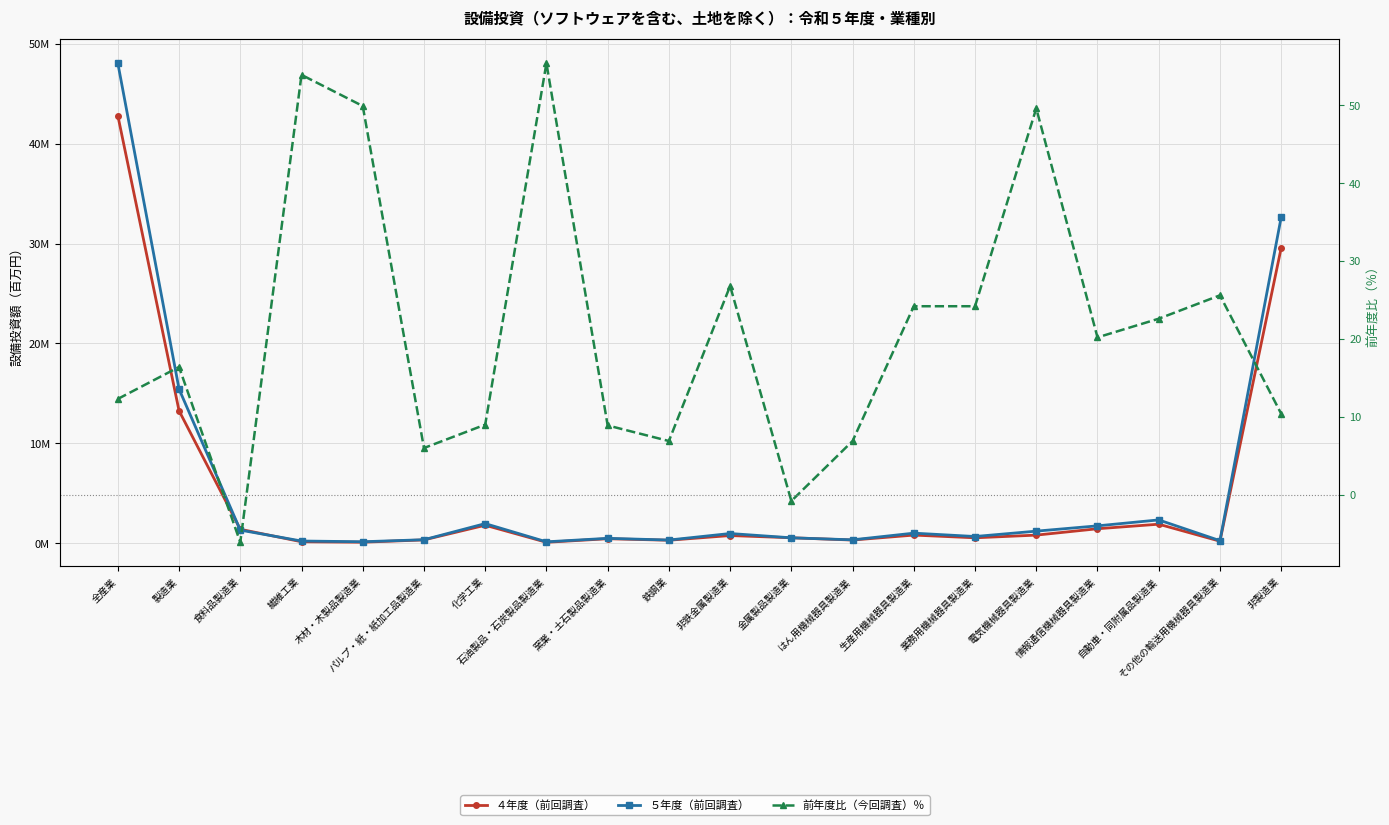

True or false: 前年度比（今回調査）％ and ５年度（前回調査） intersect in this chart.

False